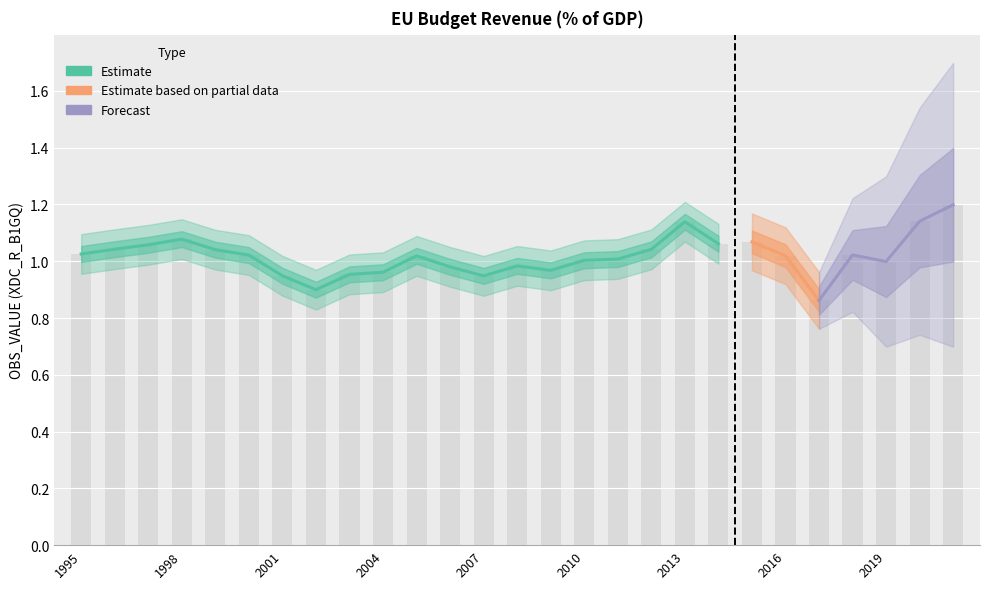

Rank the categories by value from lowest to highest.

2017, 2002, 2007, 2001, 2003, 2004, 2009, 2006, 2008, 2019, 2010, 2011, 2005, 2016, 2000, 2018, 1995, 1999, 2012, 1996, 1997, 2014, 2015, 1998, 2013, 2020, 2021